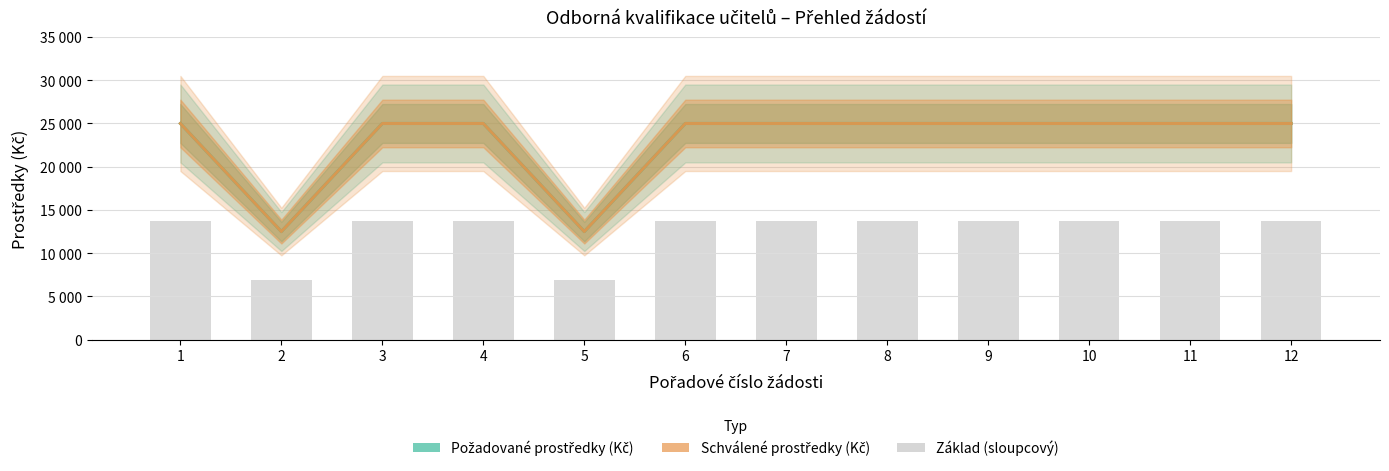

Is it true that Požadované prostředky (Kč) equals 40730.8 at 1?

False